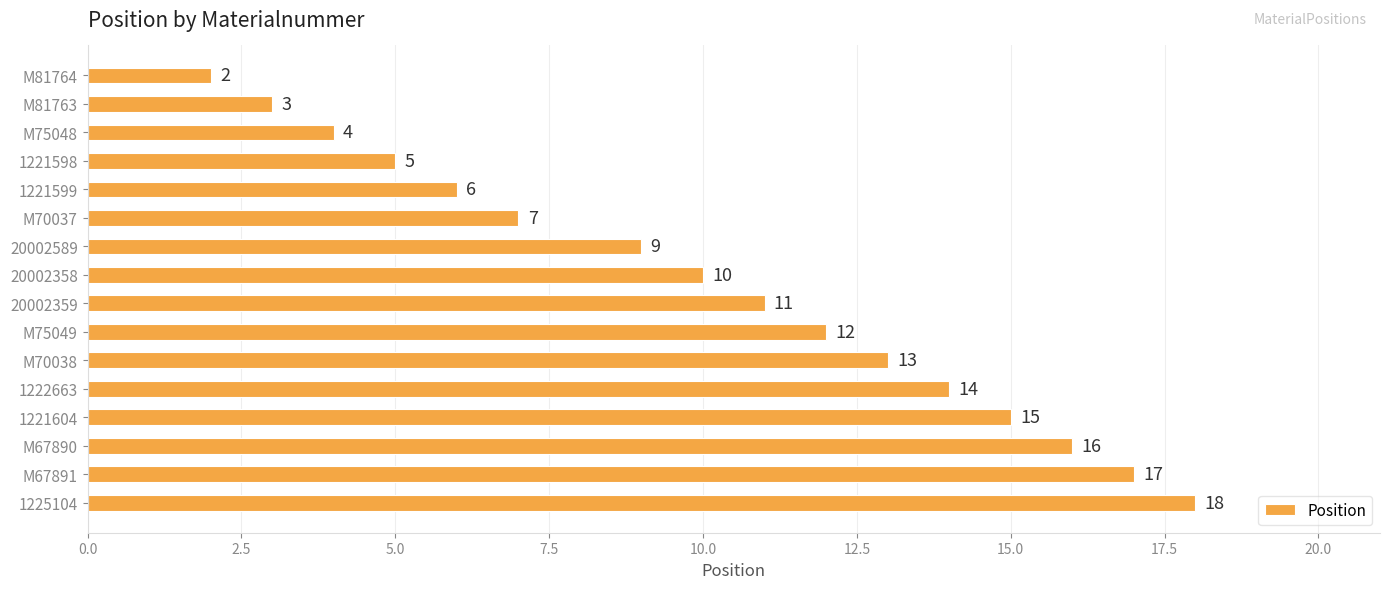

What position from the bottom is 1221598?

13